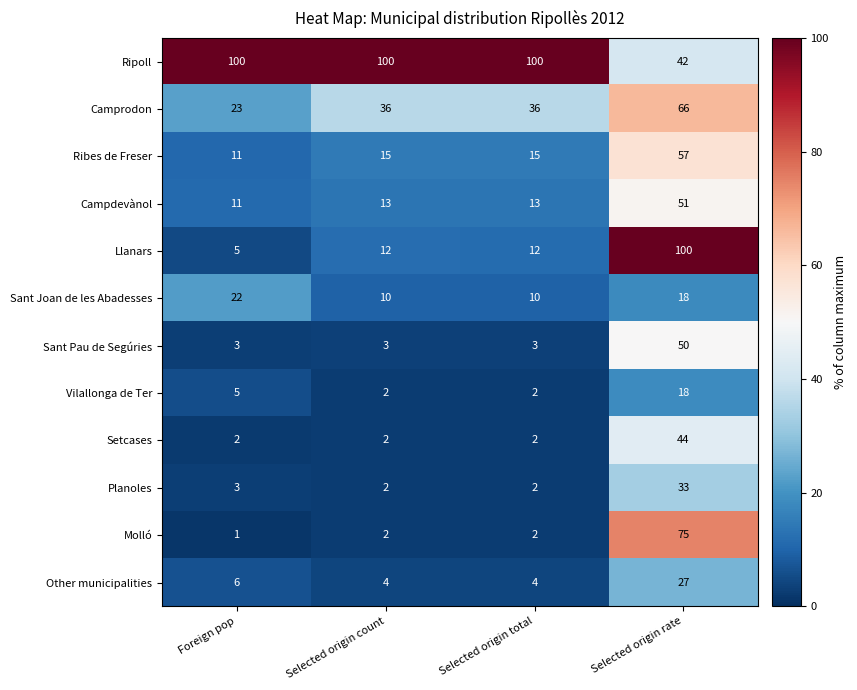

What is the smallest value displayed?

1